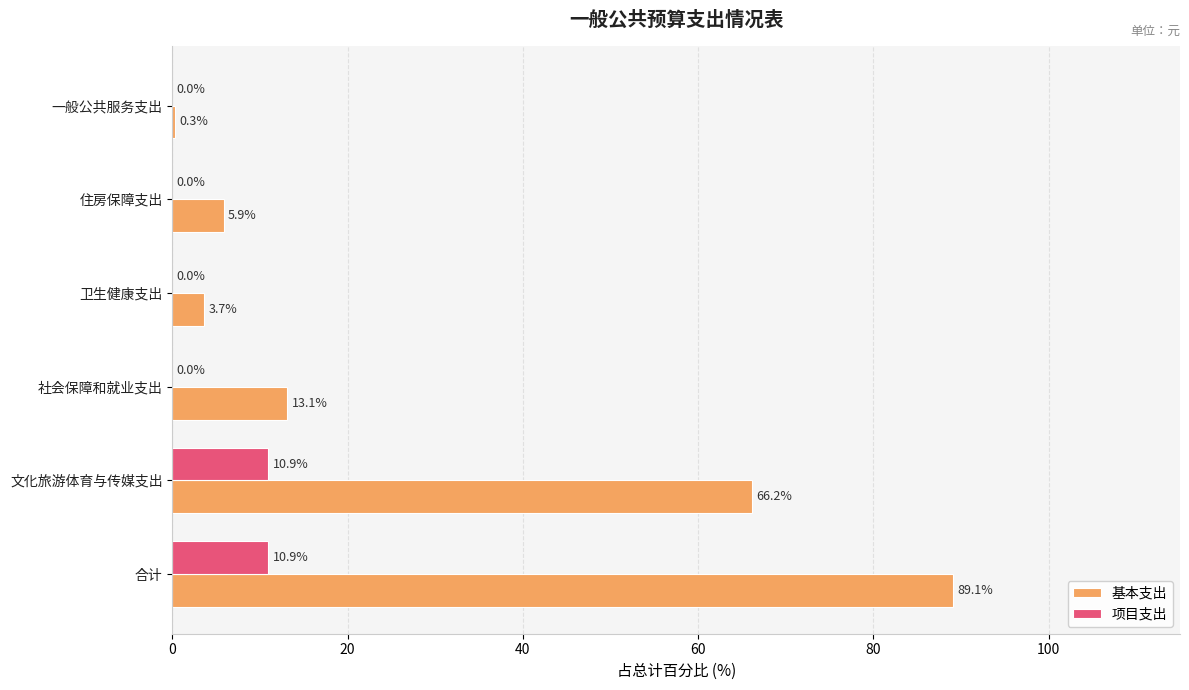

The 项目支出 series shows 19.5 at 文化旅游体育与传媒支出. True or false?

False